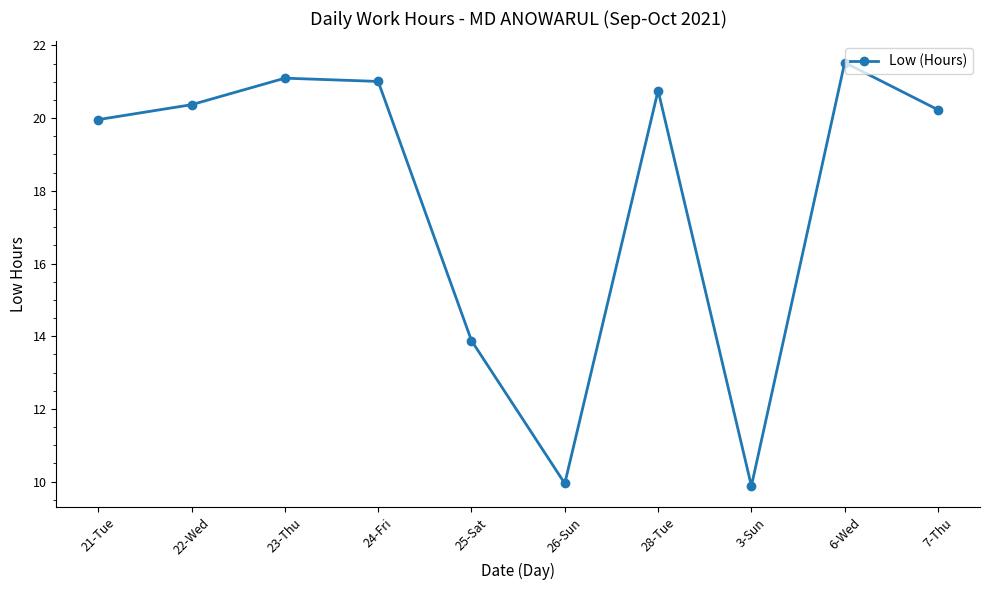

Does the chart have visible grid lines?

No